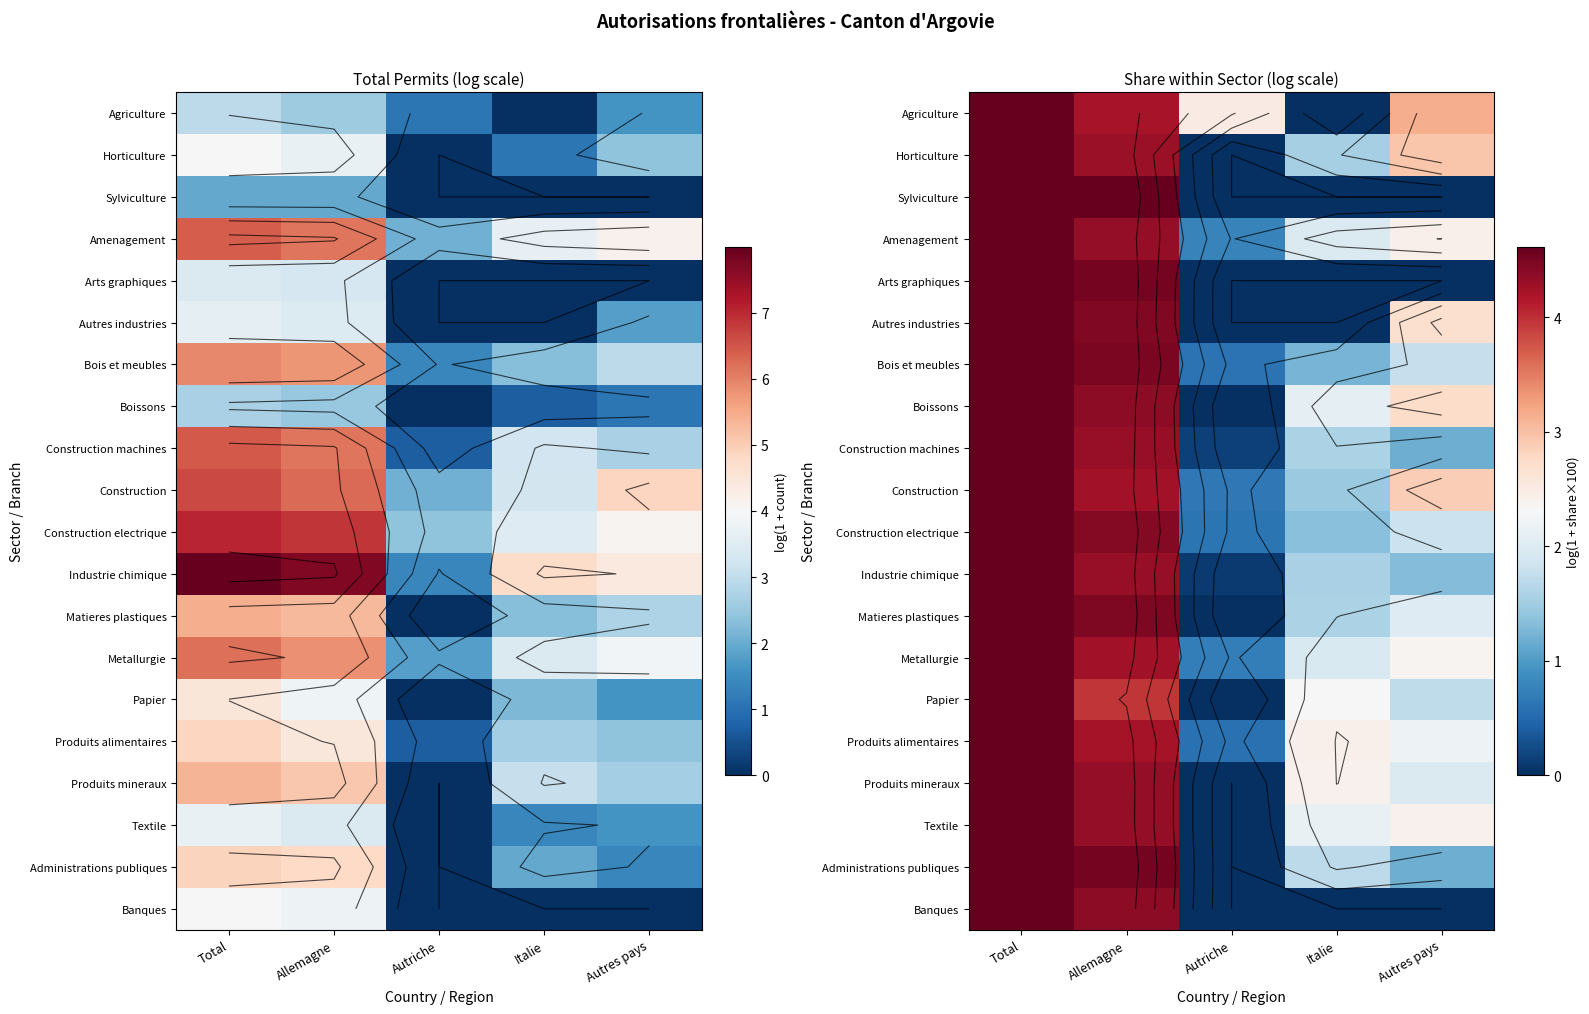

What is the total value across all series at Total?

92.3